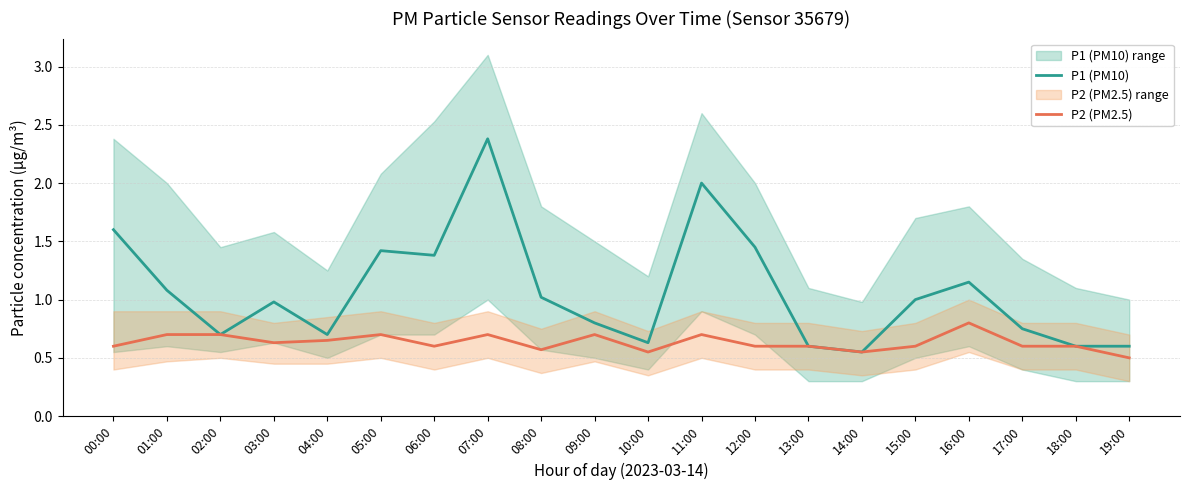

Rank the categories by P2 (PM2.5) value from highest to lowest.

16:00, 01:00, 02:00, 05:00, 07:00, 09:00, 11:00, 04:00, 03:00, 00:00, 06:00, 12:00, 13:00, 15:00, 17:00, 18:00, 08:00, 10:00, 14:00, 19:00